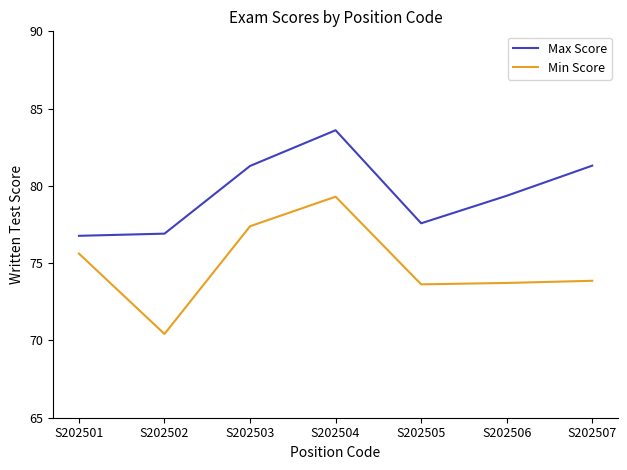

What is the minimum value for Min Score?

70.4